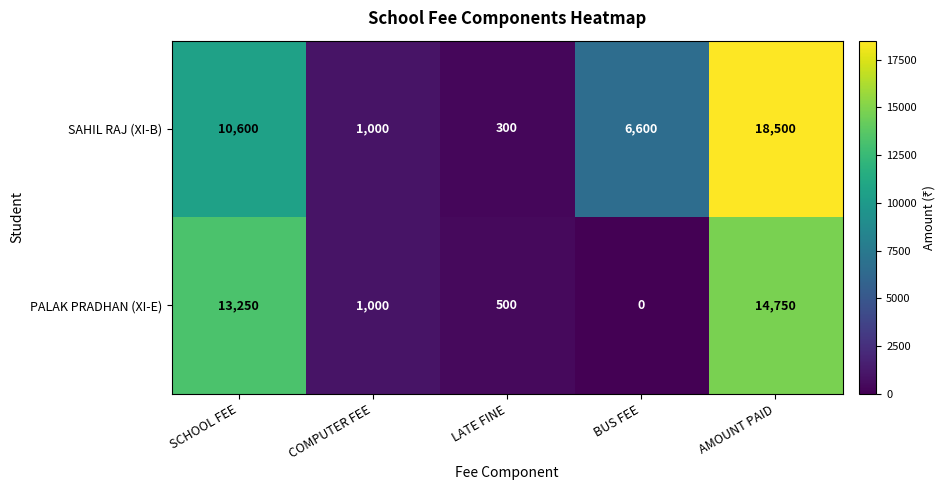

Which series has the widest spread of values?

SAHIL RAJ (XI-B)